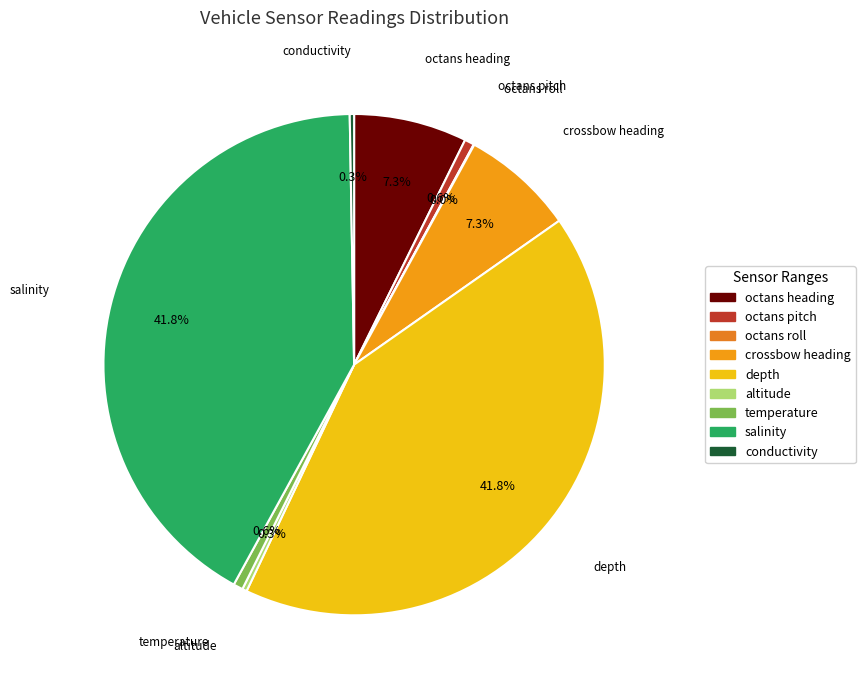

Combined, do altitude and octans heading account for over 50%?

No